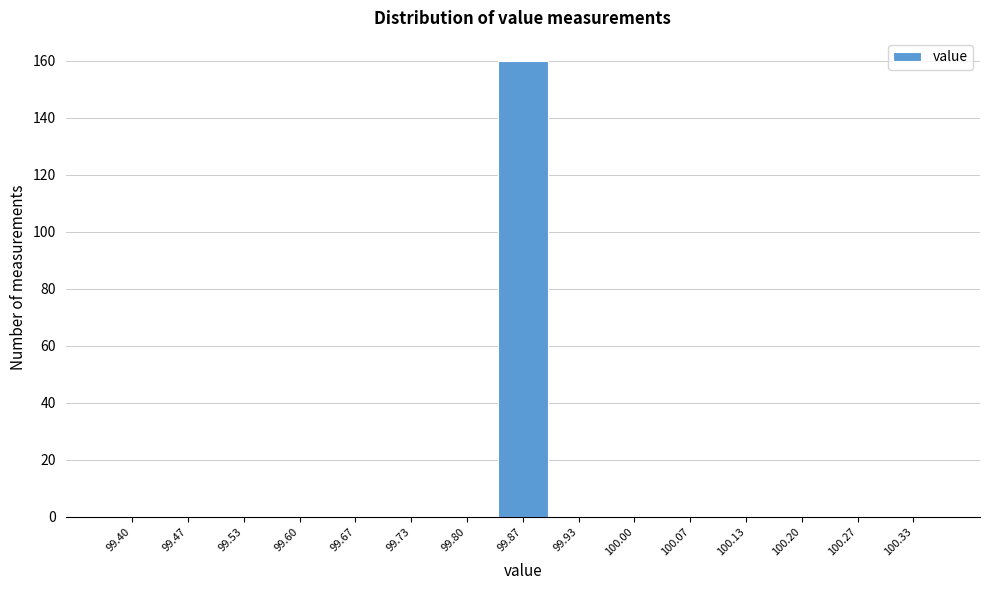

Reading left to right, transcribe all the data shown in this chart.

99.40=0	99.47=0	99.53=0	99.60=0	99.67=0	99.73=0	99.80=0	99.87=160	99.93=0	100.00=0	100.07=0	100.13=0	100.20=0	100.27=0	100.33=0